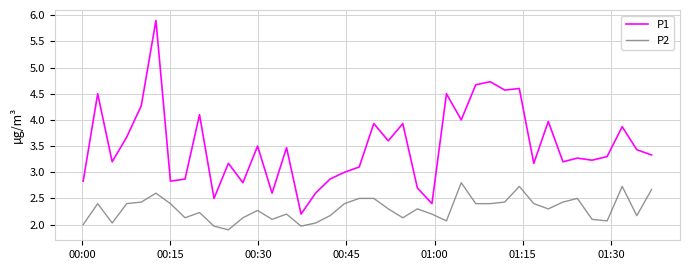

Rank the series by their maximum value, from highest to lowest.

P1, P2